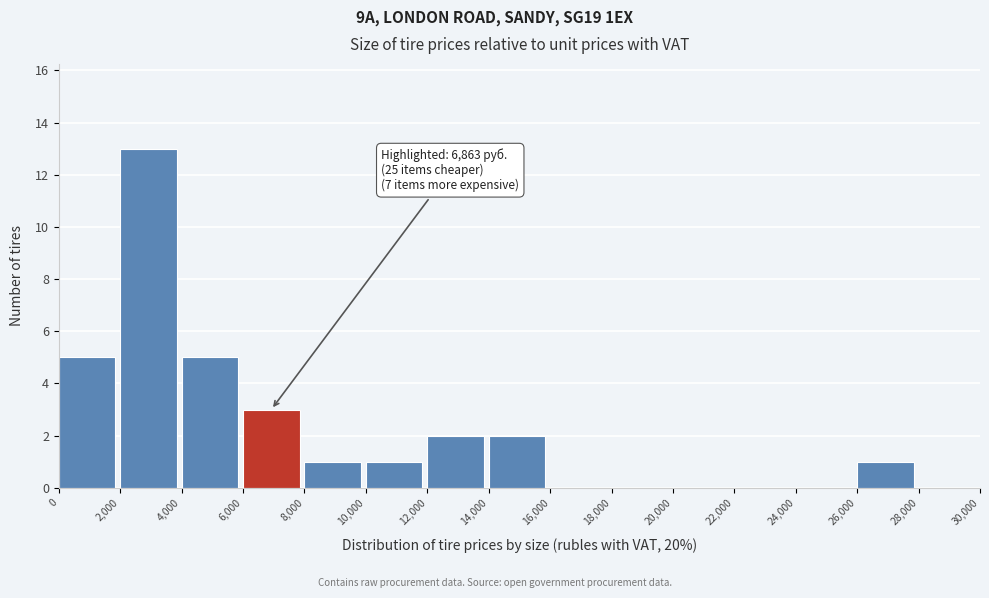

Which range on the x-axis has the tallest bar?

2,000 to 4,000